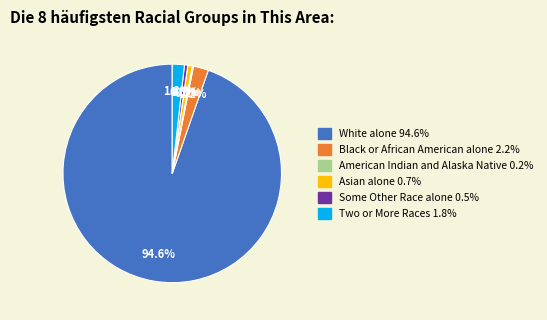

Does any single category account for the majority?

Yes